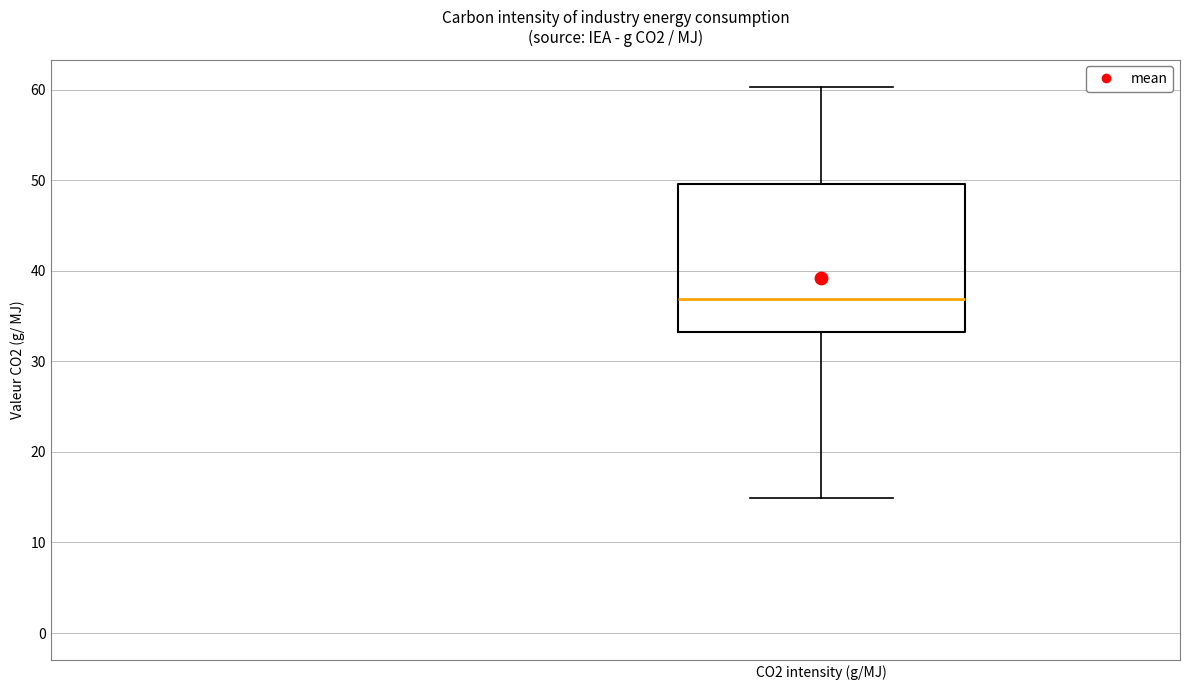

Read this box plot against the y-axis: the position of the median line, the range covered by the box, and the ends of both whiskers. The values are not printed on the chart, so give them approximately, as read against the axis.

median 37, box 33 to 50, whiskers 15 to 60